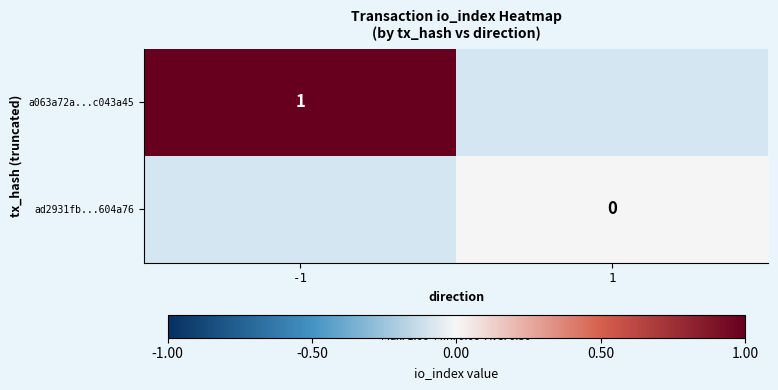

The a063a72a...c043a45 series shows 2 at -1. True or false?

False